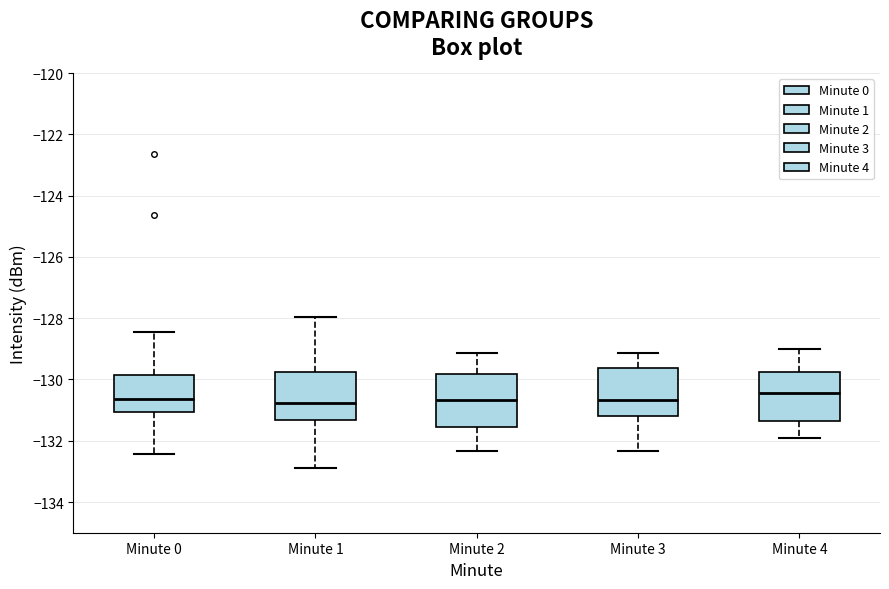

Reading left to right, read every box against the y-axis: the position of its median line, the range the box covers, and the ends of its whiskers. The values are not printed on the chart, so give them approximately, as read against the axis.

Minute 0: median -130.6, box -131.0 to -129.8, whiskers -132.4 to -128.4
Minute 1: median -130.8, box -131.4 to -129.8, whiskers -132.8 to -128.0
Minute 2: median -130.6, box -131.6 to -129.8, whiskers -132.4 to -129.2
Minute 3: median -130.6, box -131.2 to -129.6, whiskers -132.4 to -129.2
Minute 4: median -130.4, box -131.4 to -129.8, whiskers -132.0 to -129.0